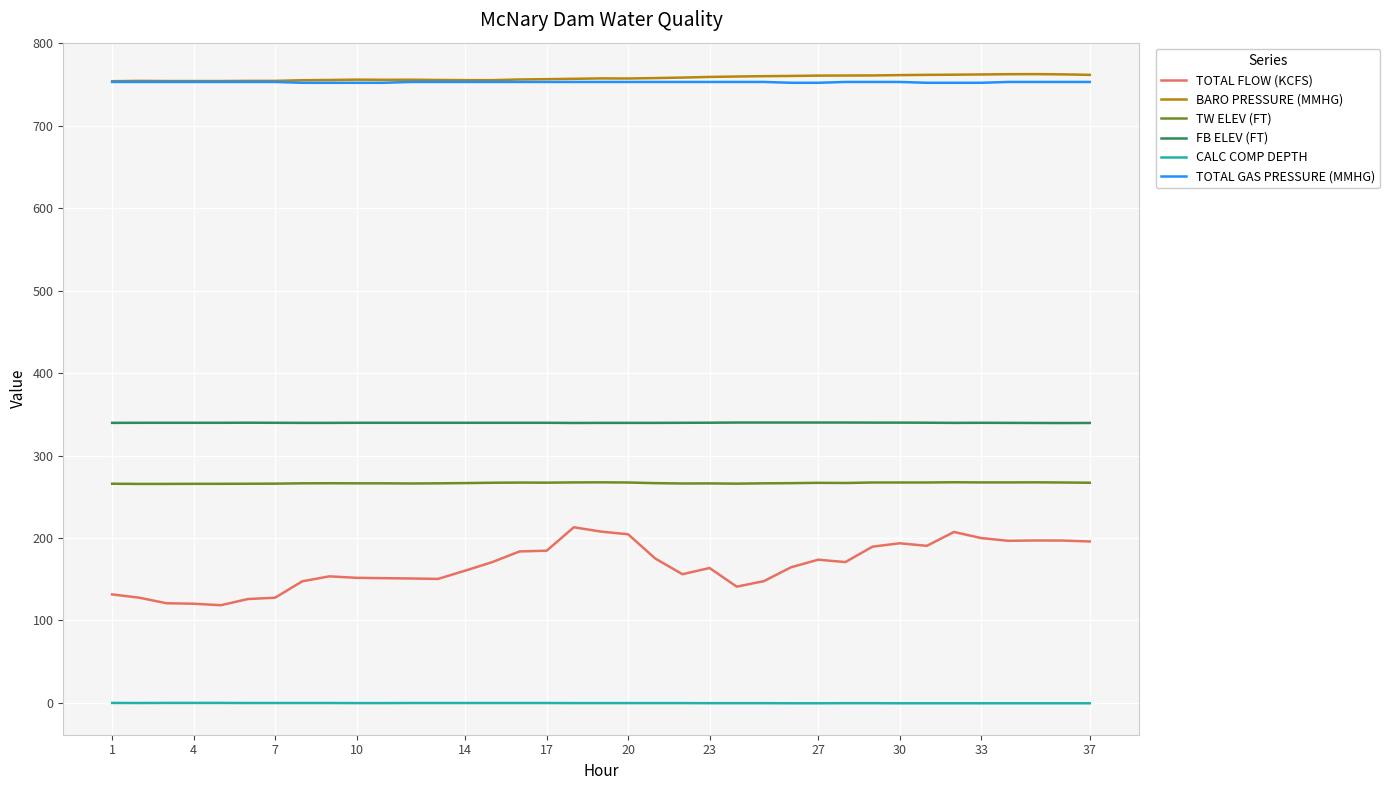

What are all the series names shown in the legend?

TOTAL FLOW (KCFS), BARO PRESSURE (MMHG), TW ELEV (FT), FB ELEV (FT), CALC COMP DEPTH, TOTAL GAS PRESSURE (MMHG)